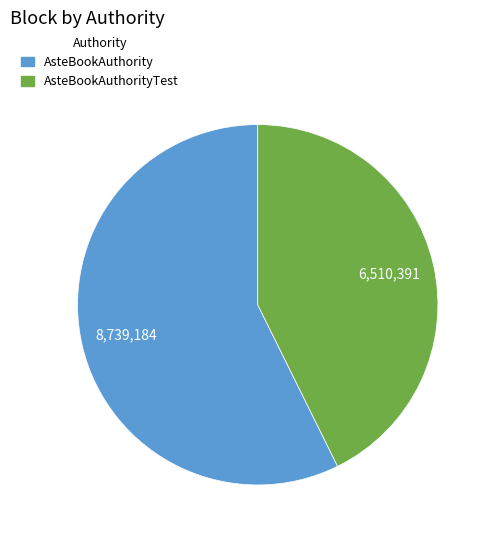

Which slice is the smallest?

AsteBookAuthorityTest